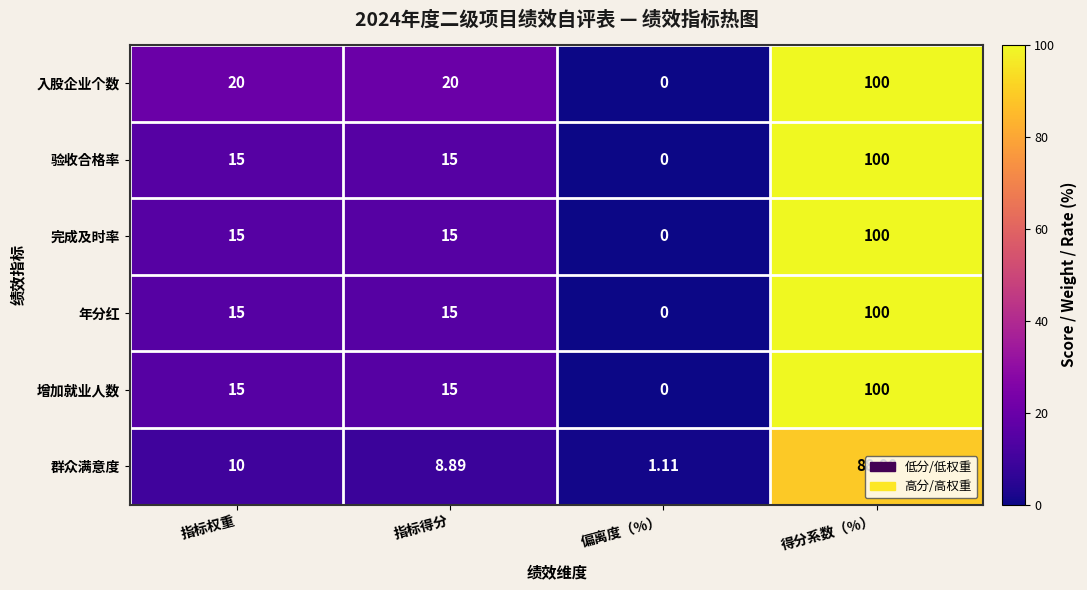

Rank the categories by 群众满意度 value from lowest to highest.

偏离度（%）, 指标得分, 指标权重, 得分系数（%）